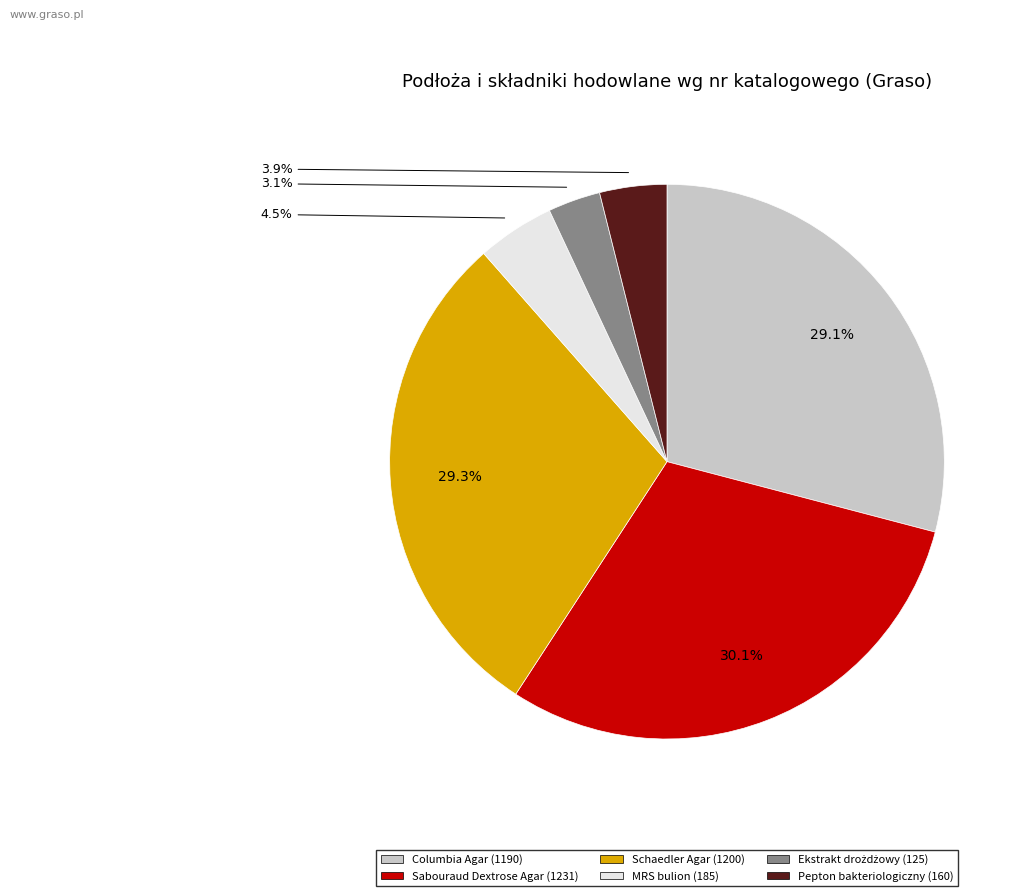

Is there any slice that represents more than half of the pie?

No